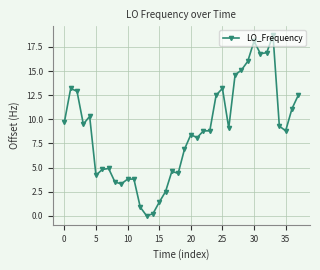

True or false: the data has more than 2 interior local peaks.

True